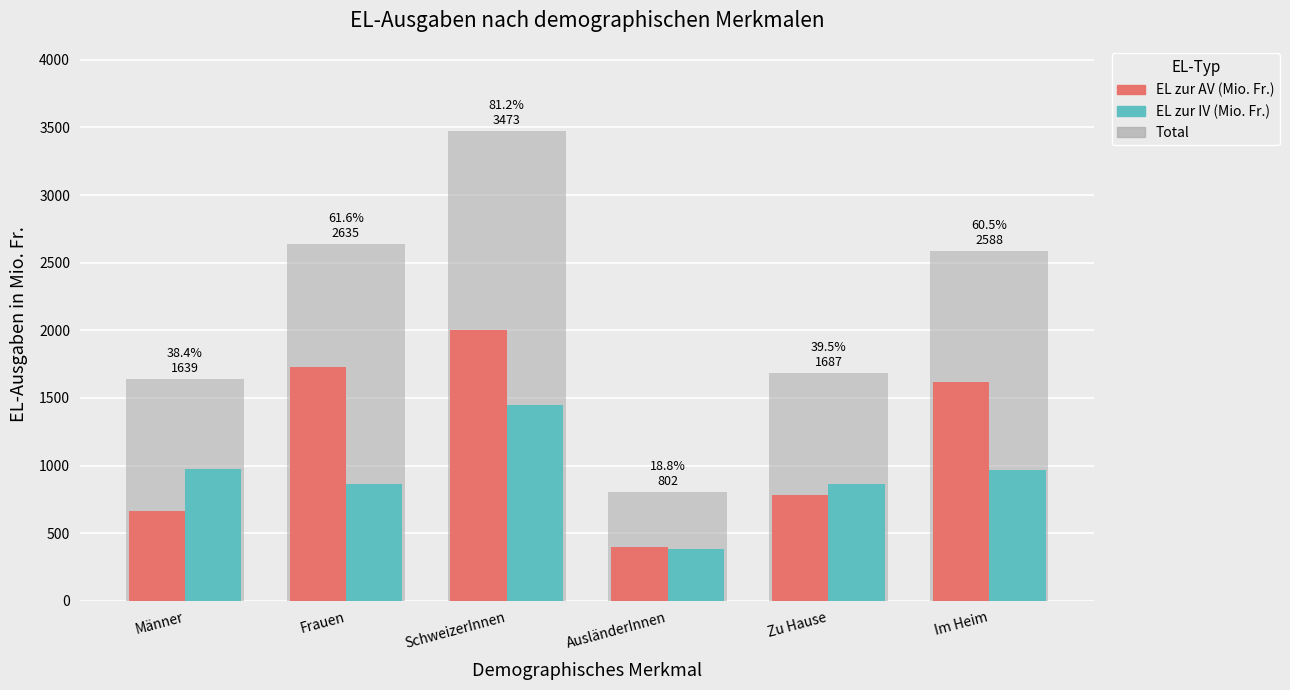

Rank the series by their maximum value, from highest to lowest.

Total, EL zur AV (Mio. Fr.), EL zur IV (Mio. Fr.)